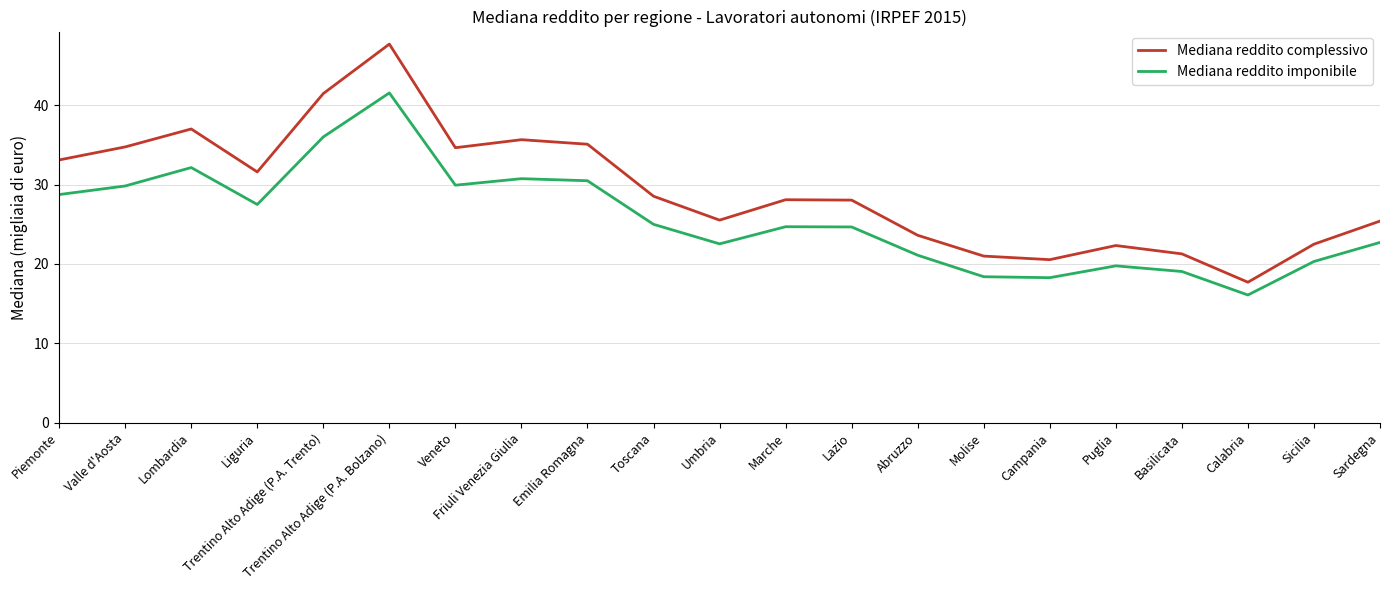

Read the Mediana reddito imponibile value at Toscana.

25.0